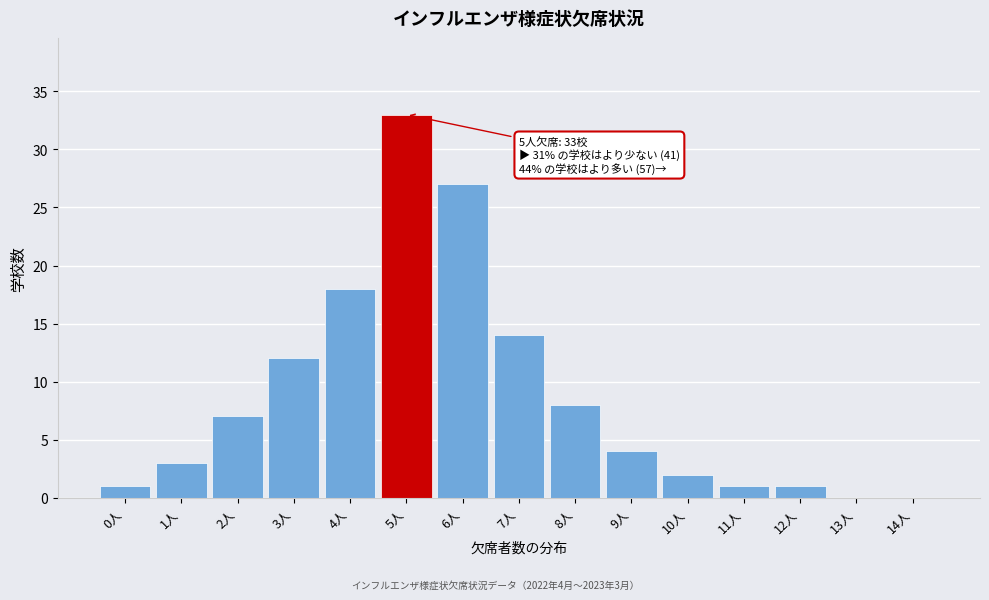

Reading right to left, extract all data points from this chart.

14人=0	13人=0	12人=1	11人=1	10人=2	9人=4	8人=8	7人=14	6人=27	5人=33	4人=18	3人=12	2人=7	1人=3	0人=1